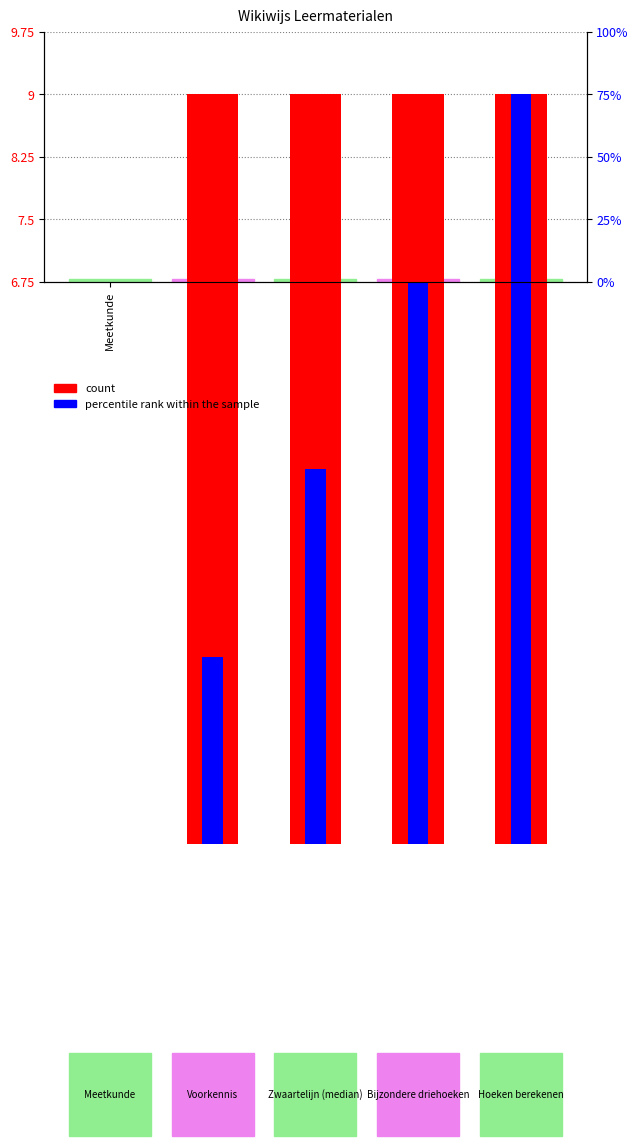

How many bars are there in each group?

2